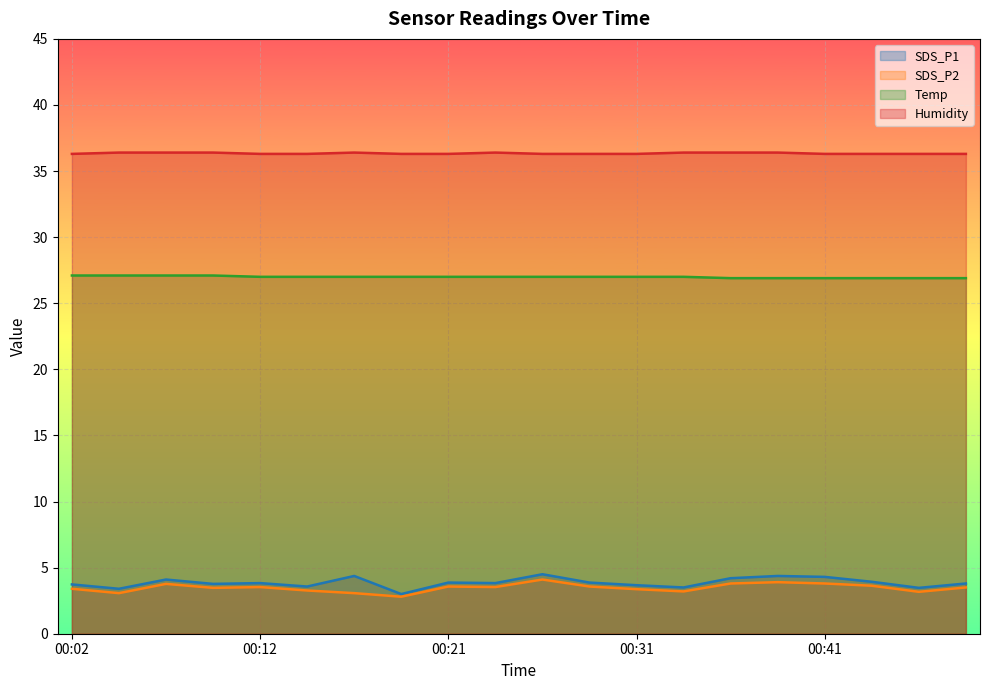

Reading left to right, transcribe all the data shown in this chart.

SDS_P1: 3.7	3.4	4.1	3.8	3.8	3.6	4.4	3.0	3.9	3.8	4.5	3.9	3.7	3.5	4.2	4.4	4.3	3.9	3.5	3.8
SDS_P2: 3.4	3.1	3.8	3.5	3.5	3.3	3.1	2.8	3.6	3.5	4.1	3.6	3.4	3.2	3.8	3.9	3.8	3.6	3.2	3.5
Temp: 27.1	27.1	27.1	27.1	27.0	27.0	27.0	27.0	27.0	27.0	27.0	27.0	27.0	27.0	26.9	26.9	26.9	26.9	26.9	26.9
Humidity: 36.3	36.4	36.4	36.4	36.3	36.3	36.4	36.3	36.3	36.4	36.3	36.3	36.3	36.4	36.4	36.4	36.3	36.3	36.3	36.3